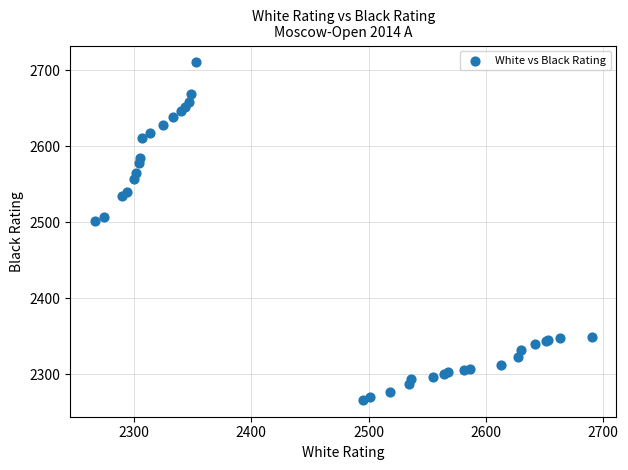

What Y value in the scatter plot is closest to 2488?

2501